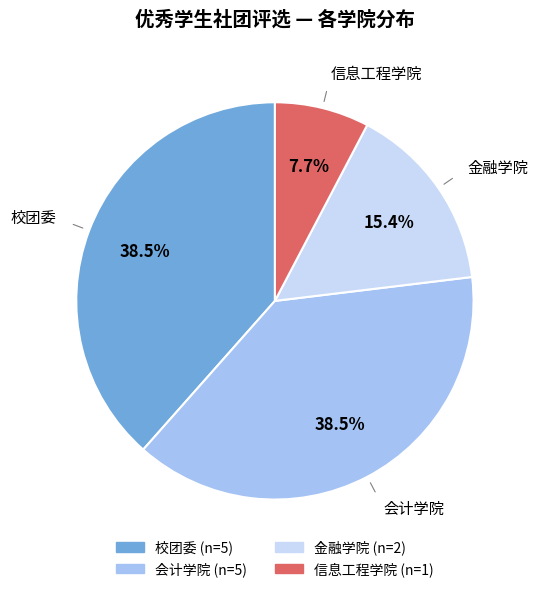

Combined, do 校团委 and 金融学院 account for over 50%?

Yes